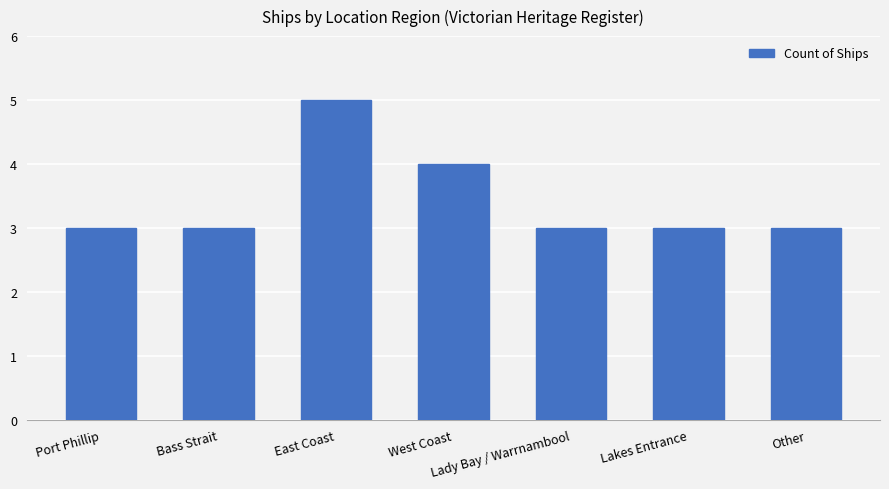

Reading right to left, transcribe all the data shown in this chart.

3	3	3	4	5	3	3